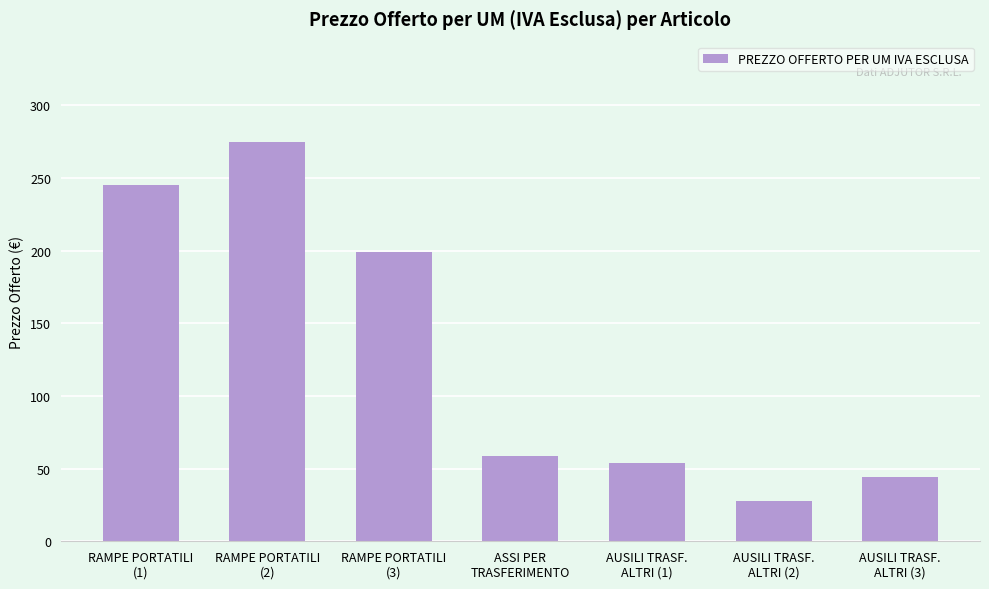

What is the sum of all values?

904